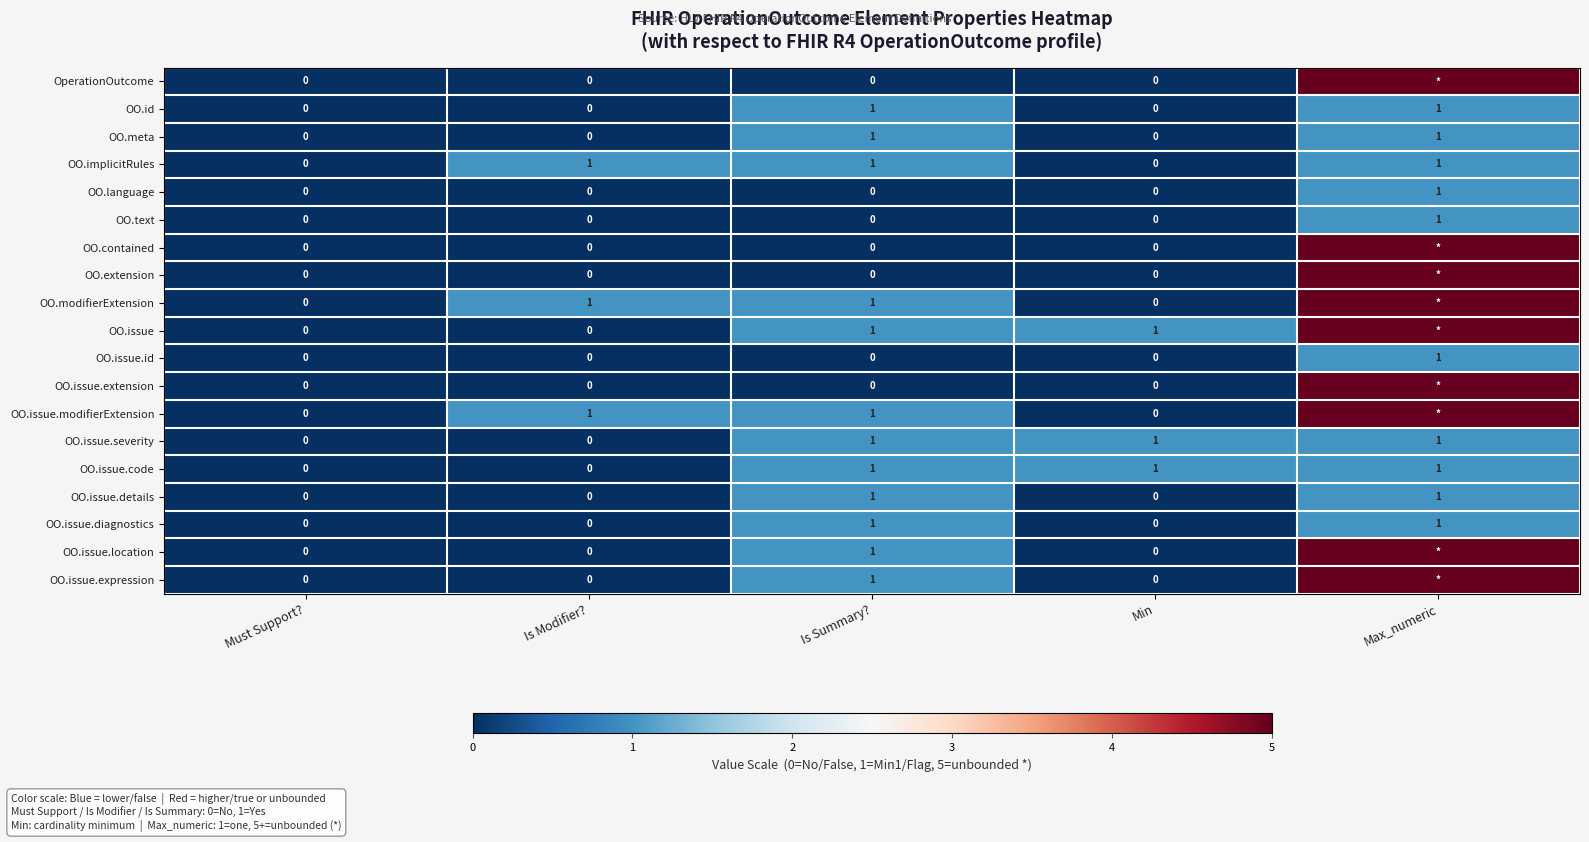

What is the total value across all series at Is Summary??

12